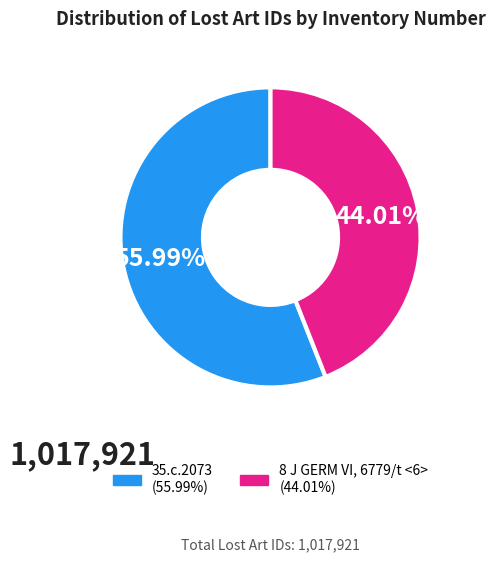

True or false: 35.c.2073 accounts for 48% of the total.

False